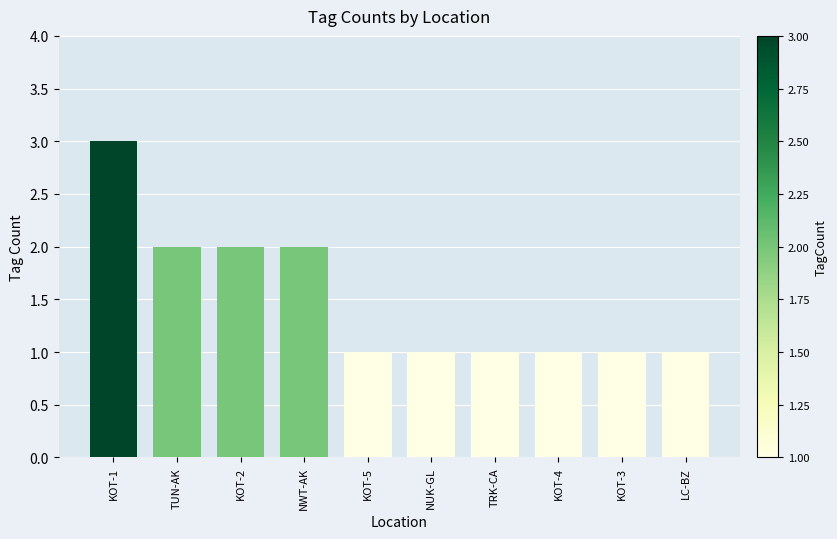

True or false: the data shows 1 at KOT-2.

False